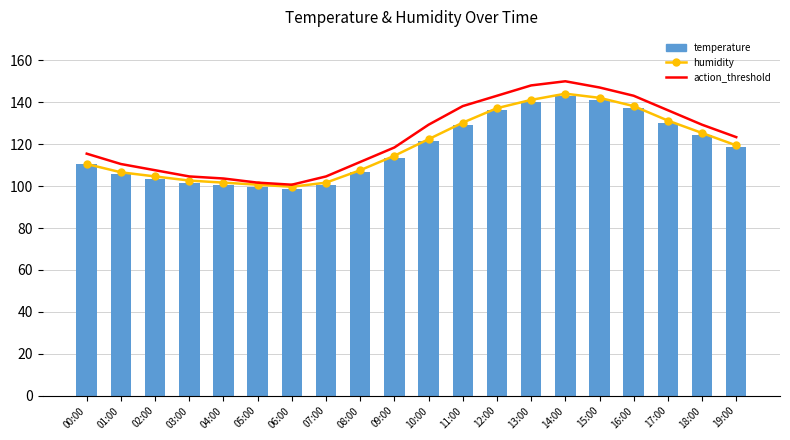

True or false: action_threshold has a value of 201.9 at 00:00.

False